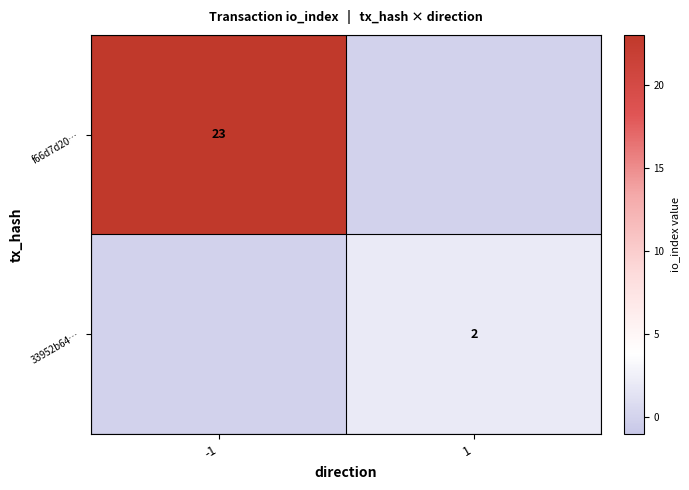

The value of 33952b64… at 1 is 3. True or false?

False